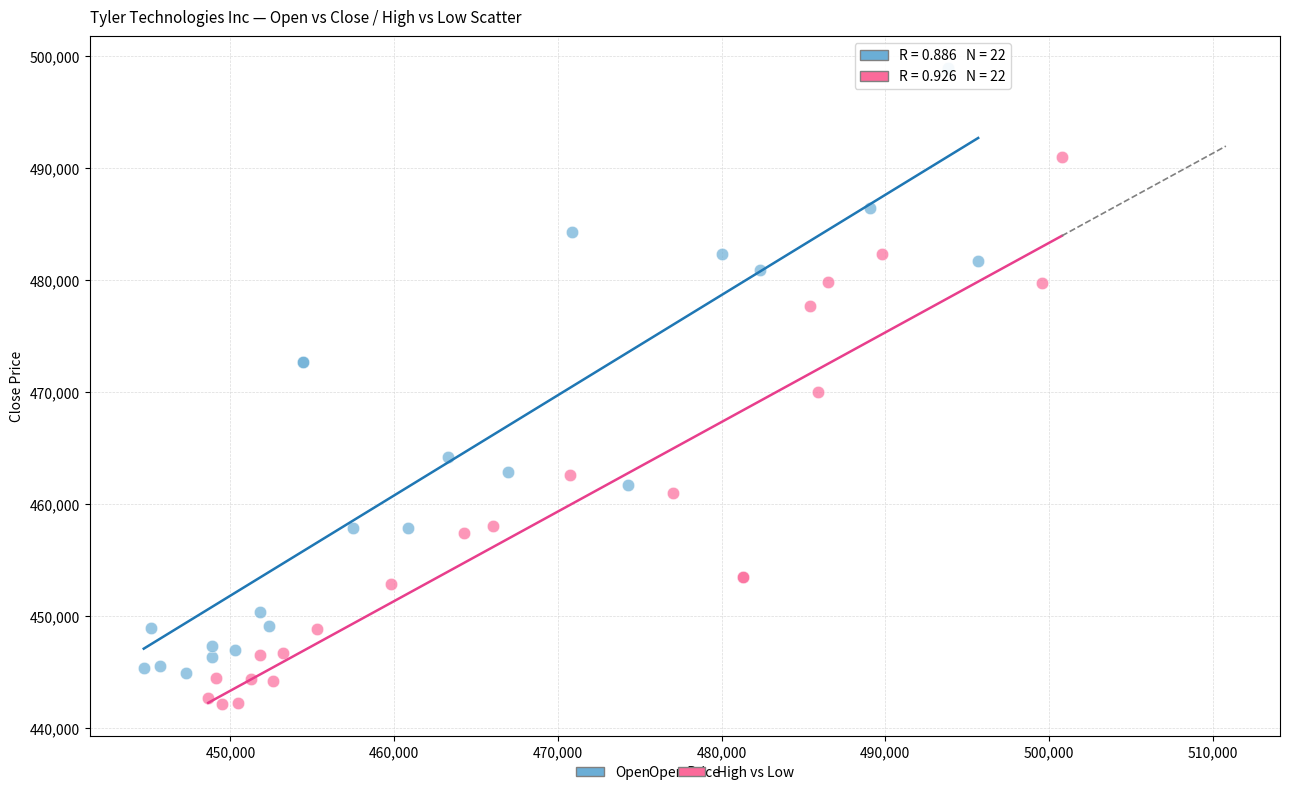

Which series reaches the minimum Y coordinate?

High vs Low